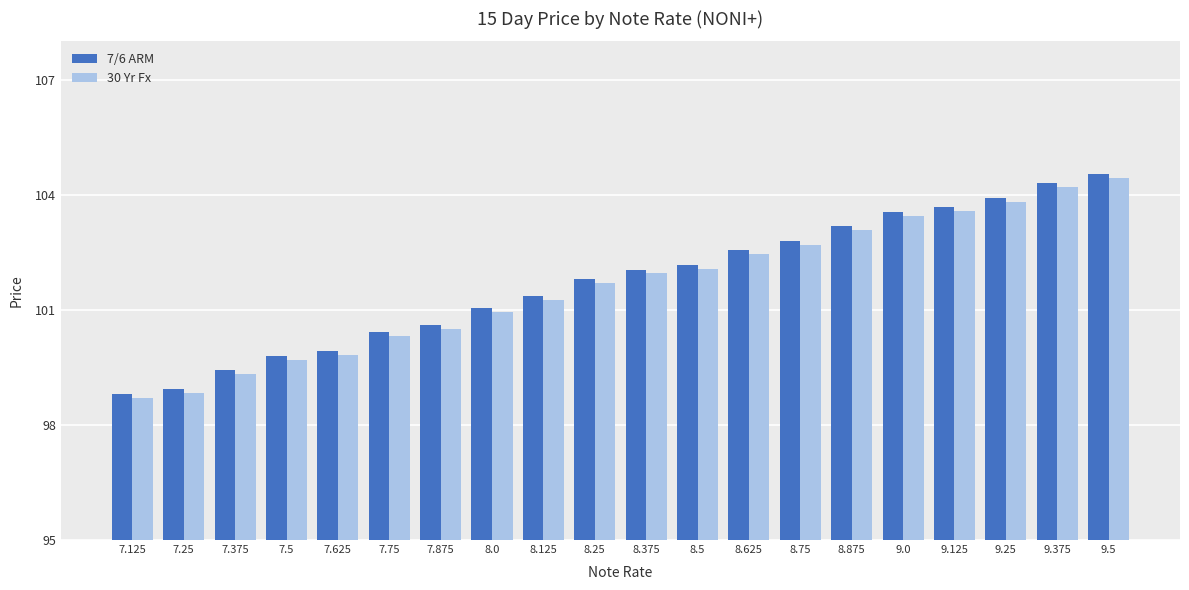

Is it true that 7/6 ARM equals 32.3 at 8.875?

False